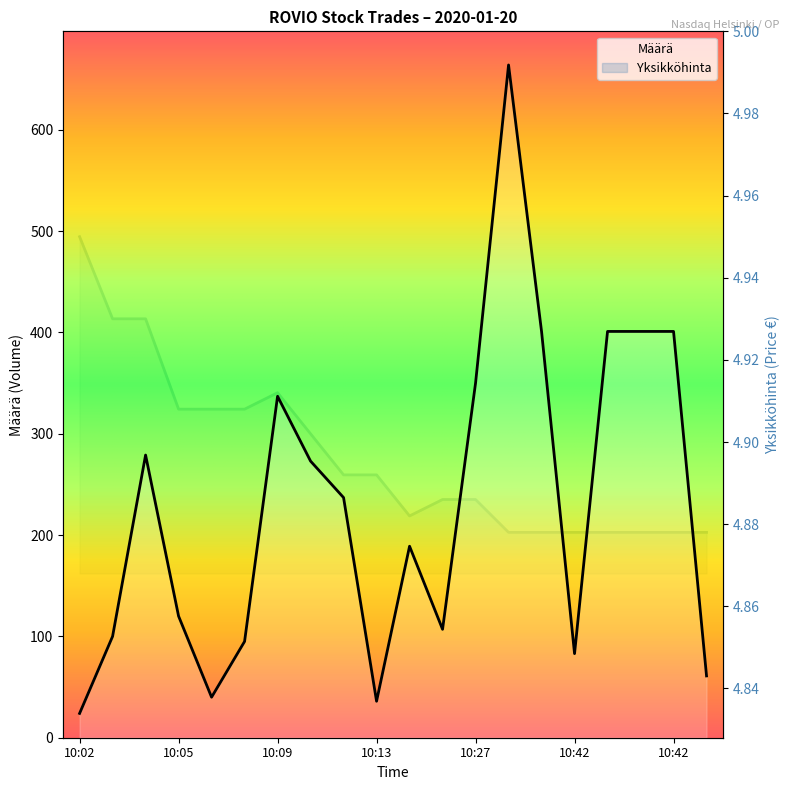

What is the sum of all Yksikköhinta values?

97.9